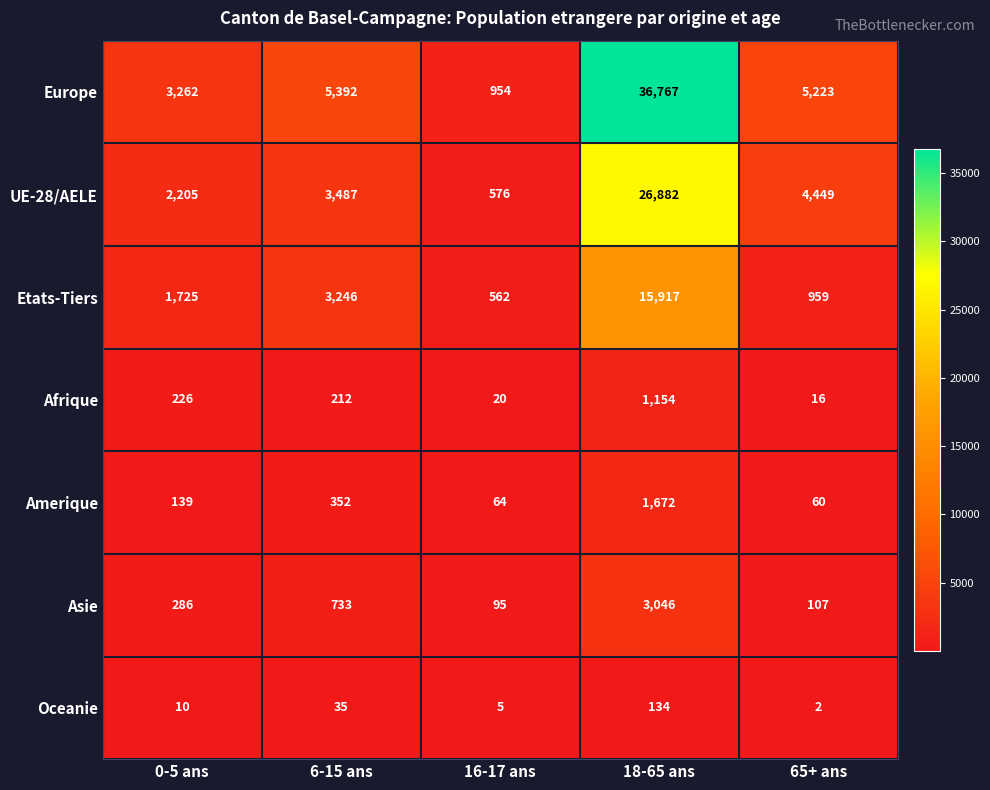

Between 16-17 ans and 65+ ans, which series saw the biggest shift?

Europe